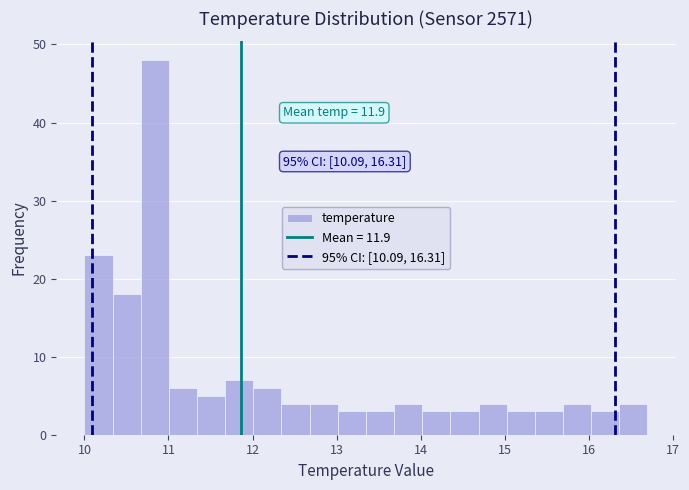

Read against the x-axis, roughly where is the centre of the tallest bar?

10.8